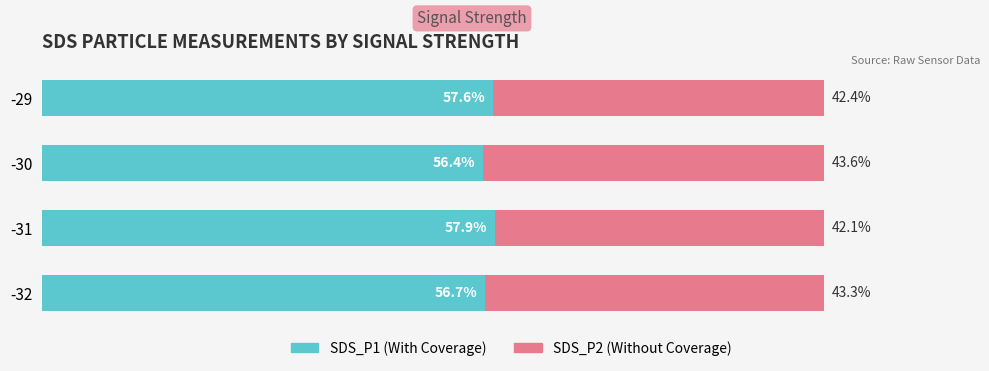

What are all the series names shown in the legend?

SDS_P1 (With Coverage), SDS_P2 (Without Coverage)